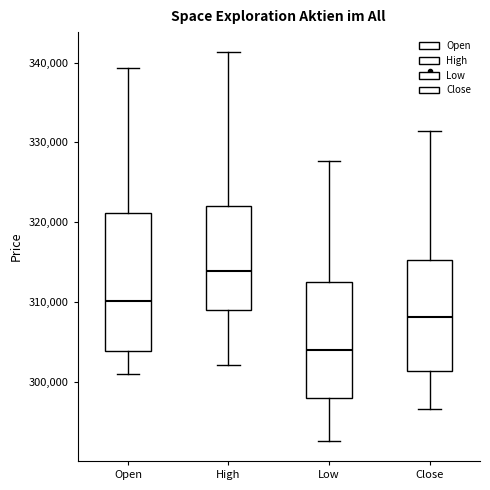

Where is the upper edge of the box for Low on the y-axis? The values are not printed on the chart, so give them approximately, as read against the axis.

313000